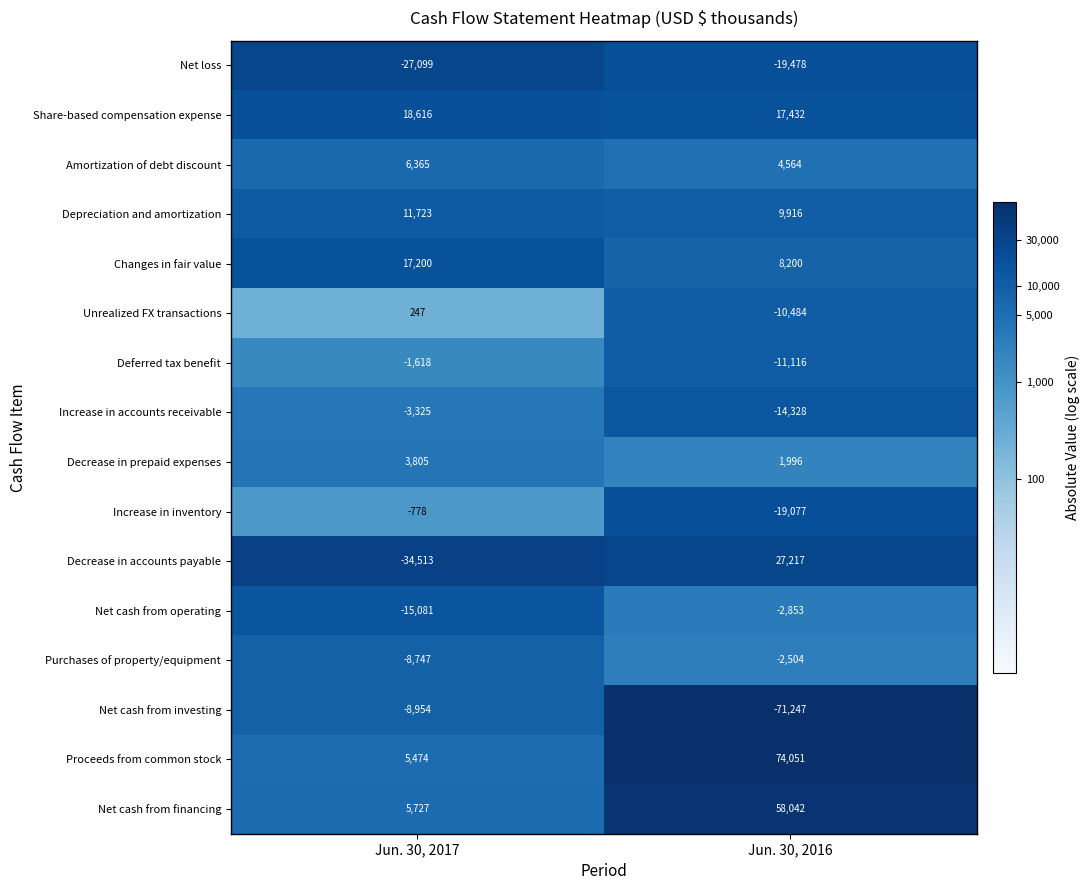

What is the lowest value of the Net cash from operating series?

-15081